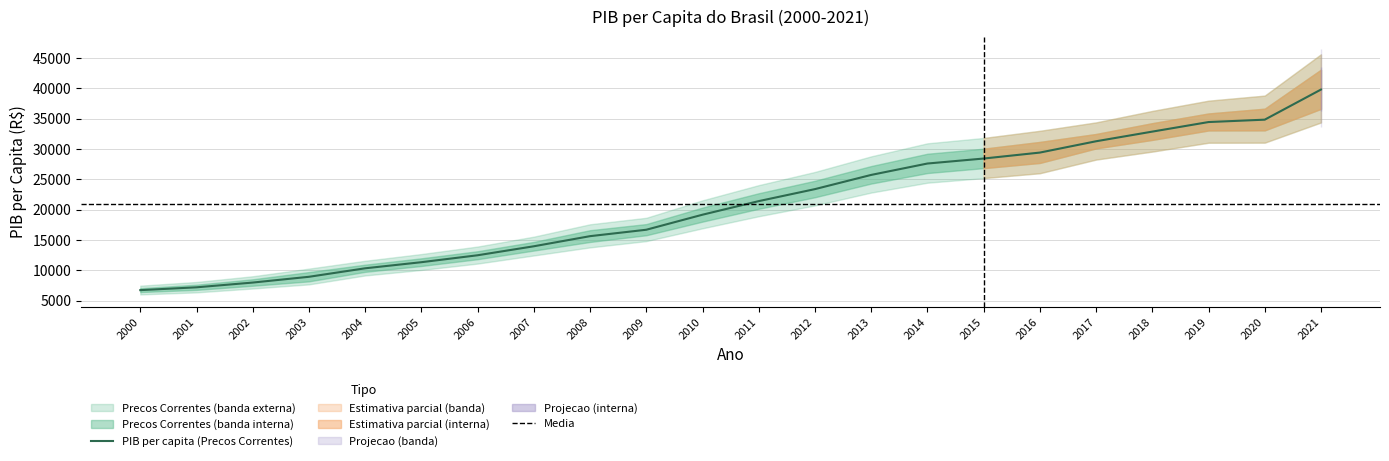

How many data points does each series have?

22